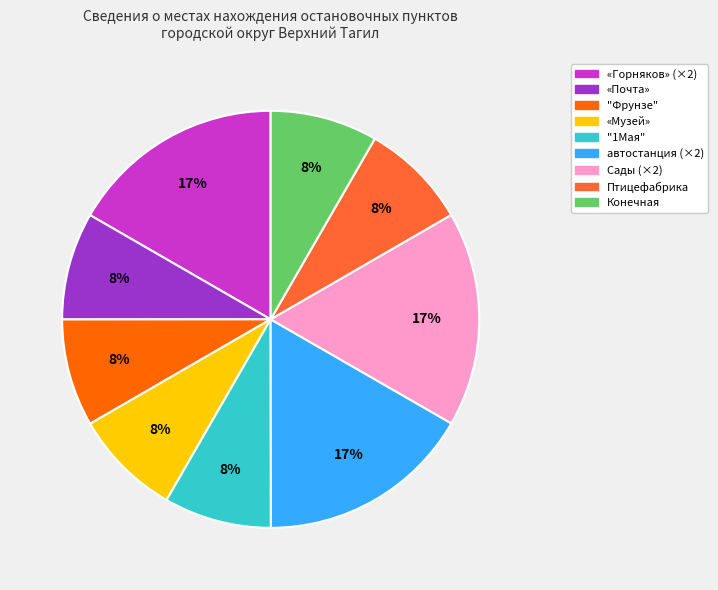

Is there any slice that represents more than half of the pie?

No